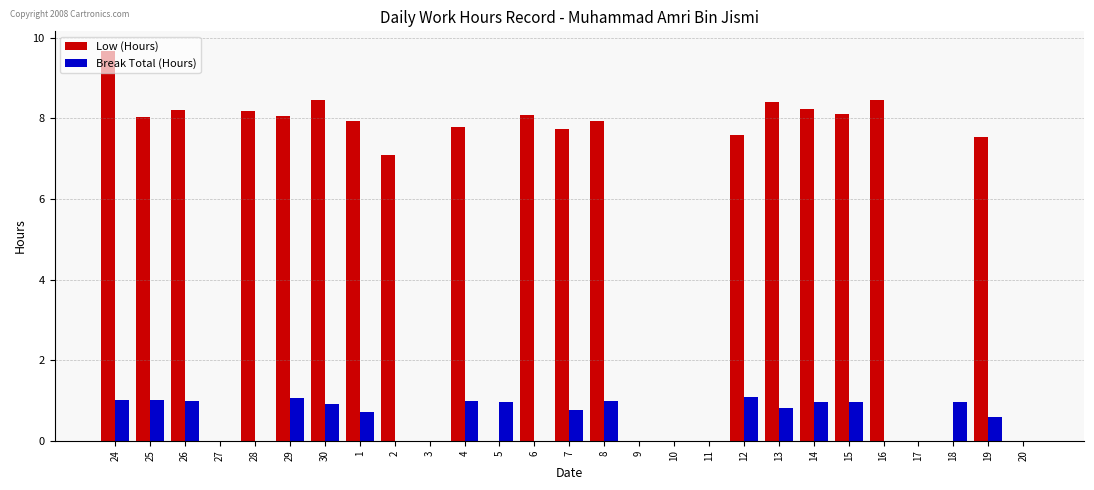

Which category has the highest value across all series?

24